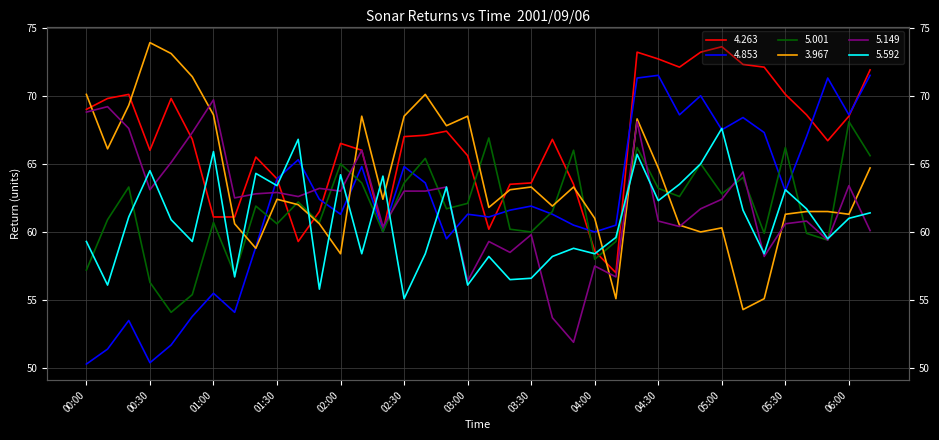

What is the spread (max minus min) of values at 01:30?

3.3